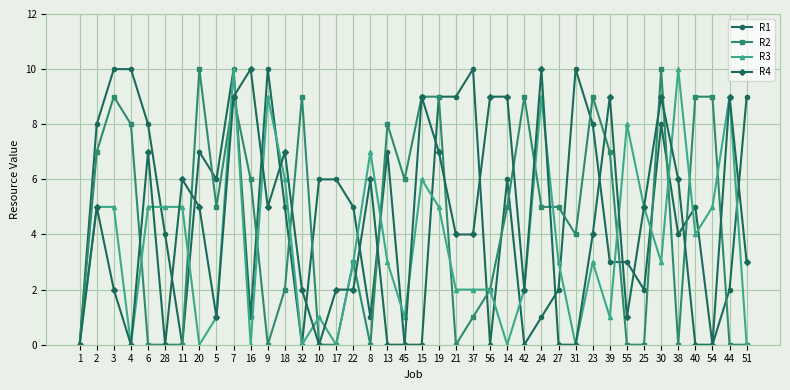

What is the spread (max minus min) of values at 23?

6